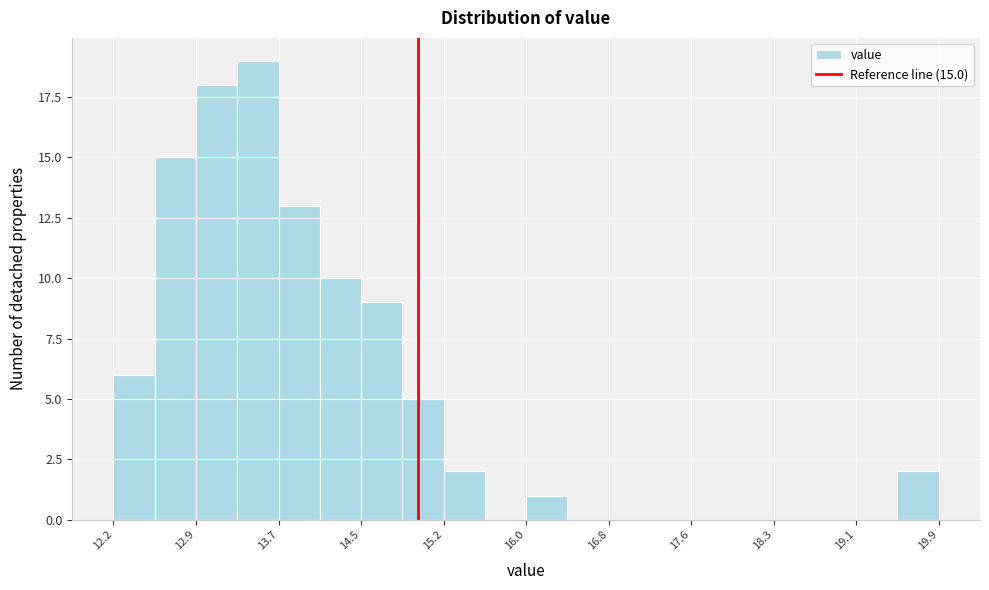

Read against the x-axis, roughly where is the centre of the tallest bar?

13.5